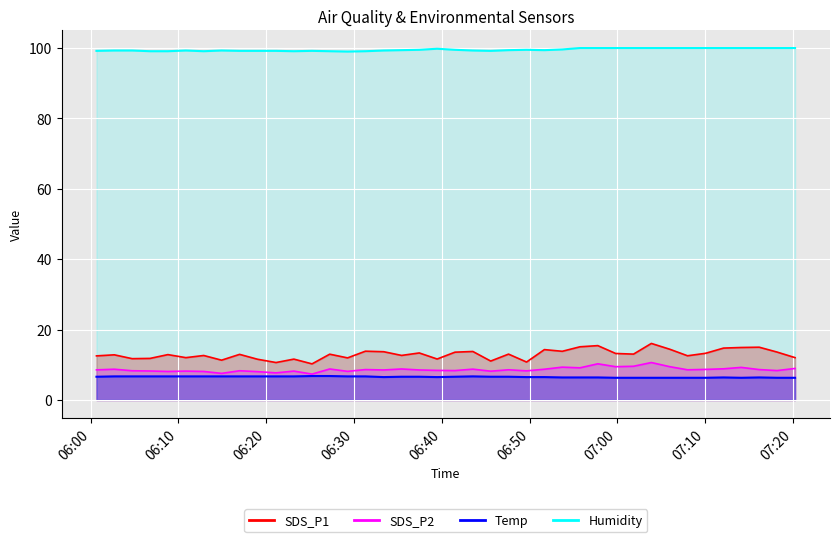

In SDS_P2, how many points are lower than both neighbors (excluding endpoints)?

13